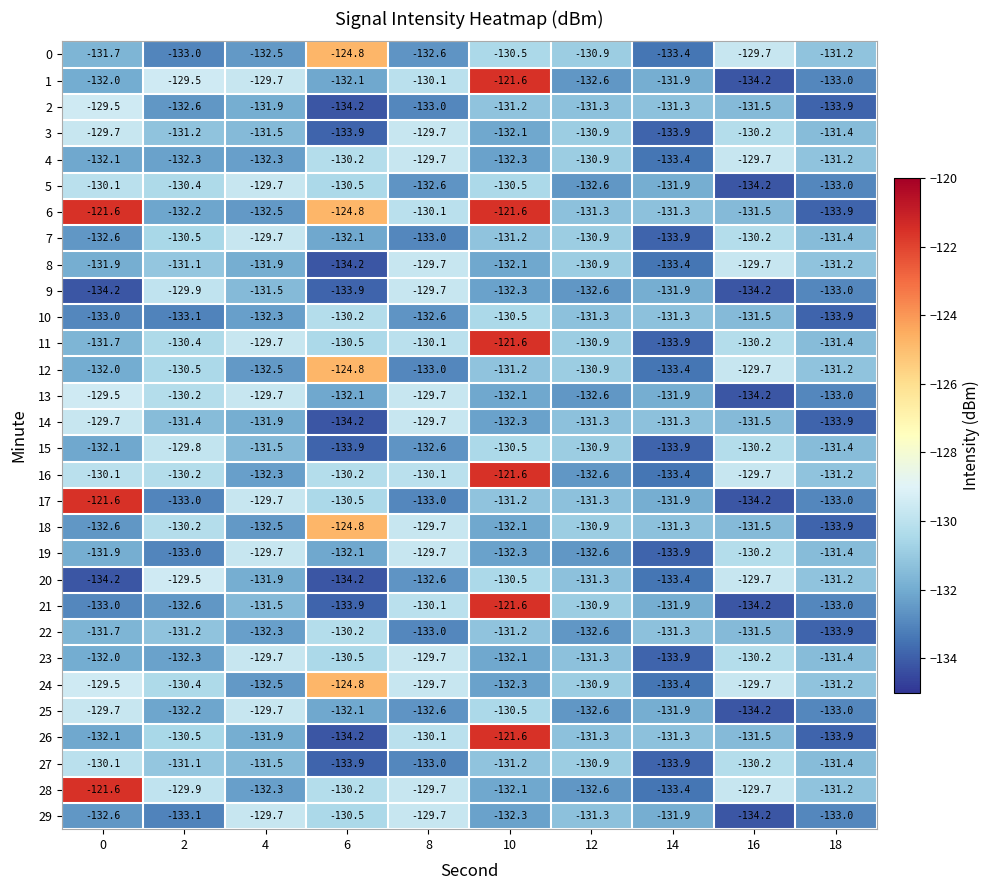

Where does the 10 series first go above -131?

6